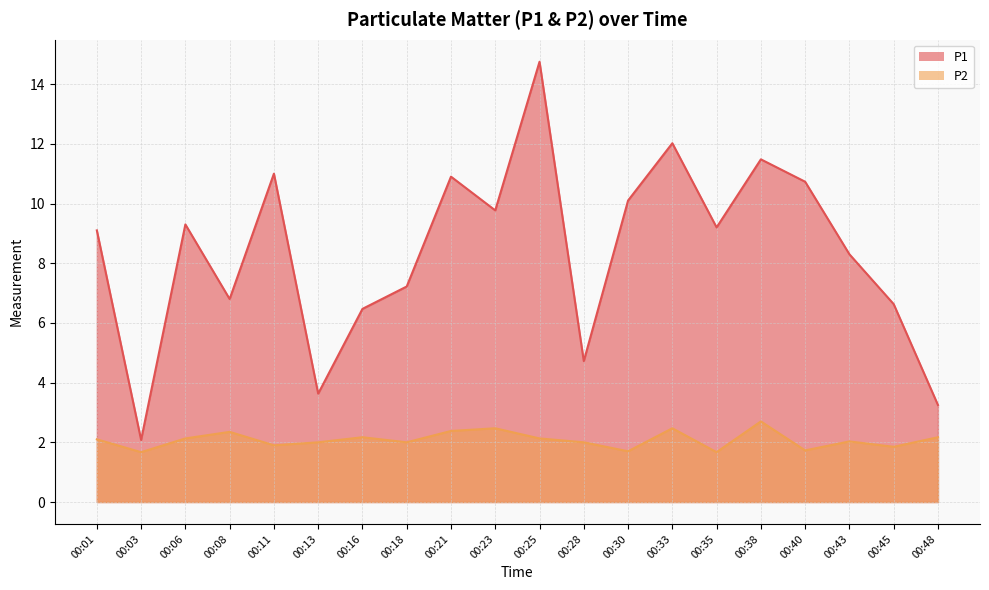

At which category is the sum across all series the highest?

00:25